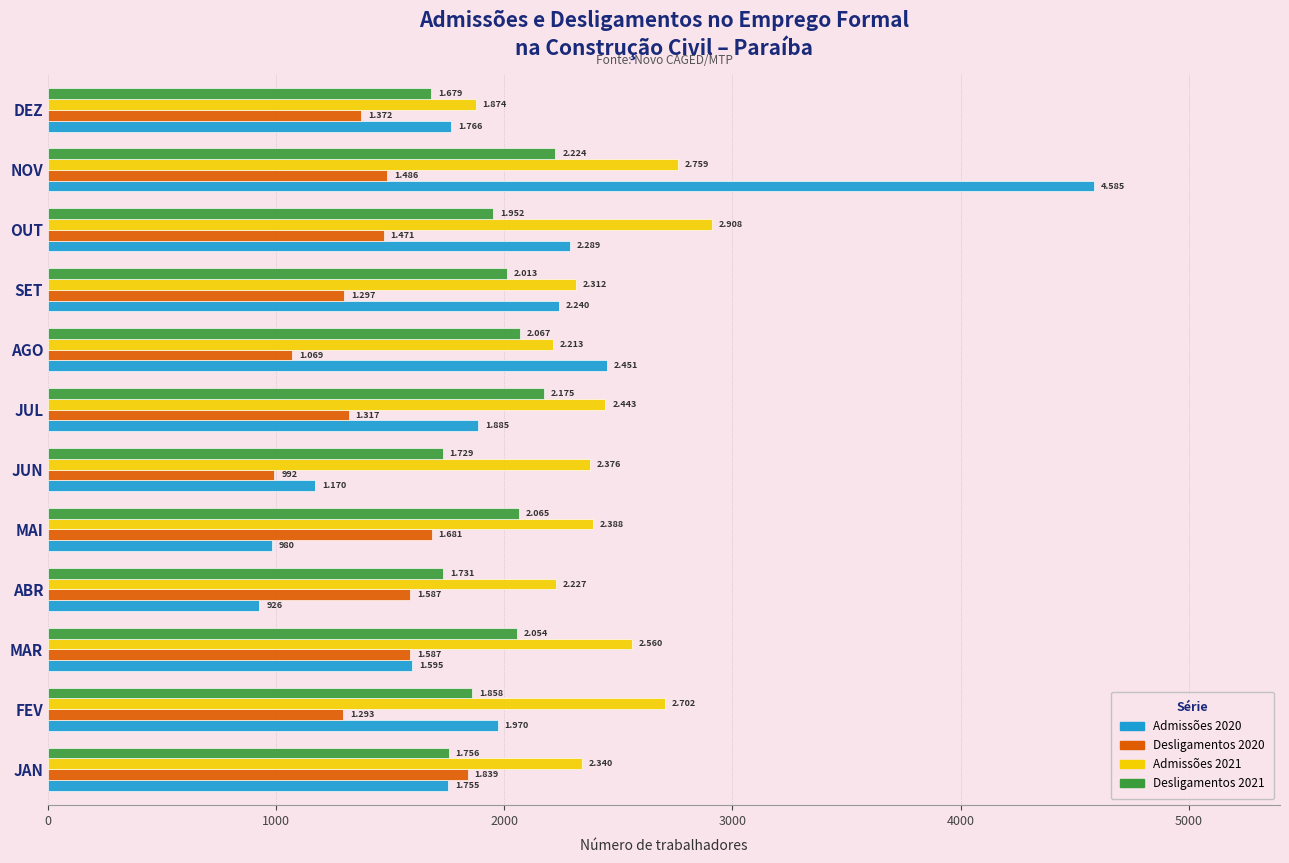

What are all the series names shown in the legend?

Admissões 2020, Desligamentos 2020, Admissões 2021, Desligamentos 2021